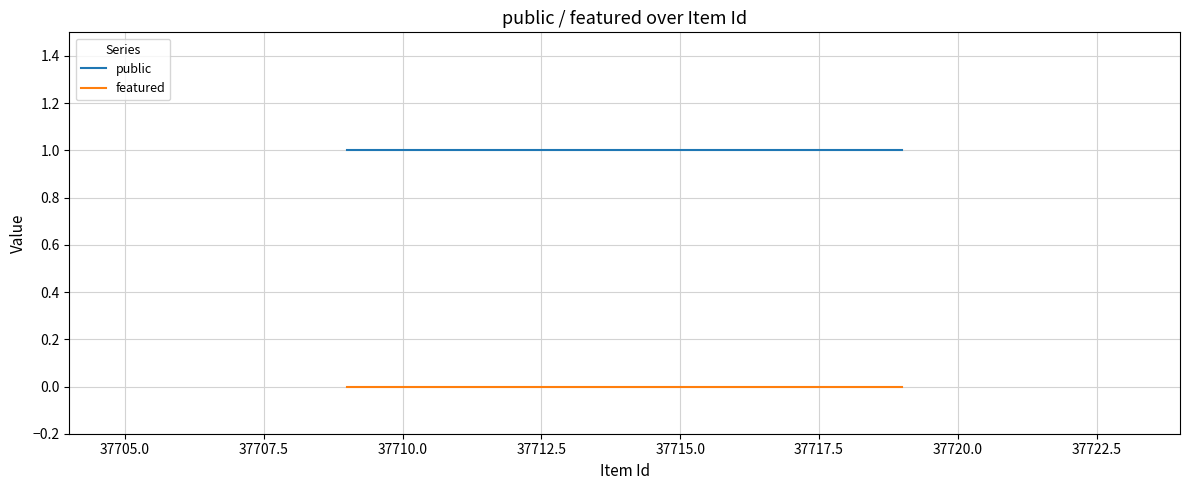

Which series has the largest total across all categories?

public